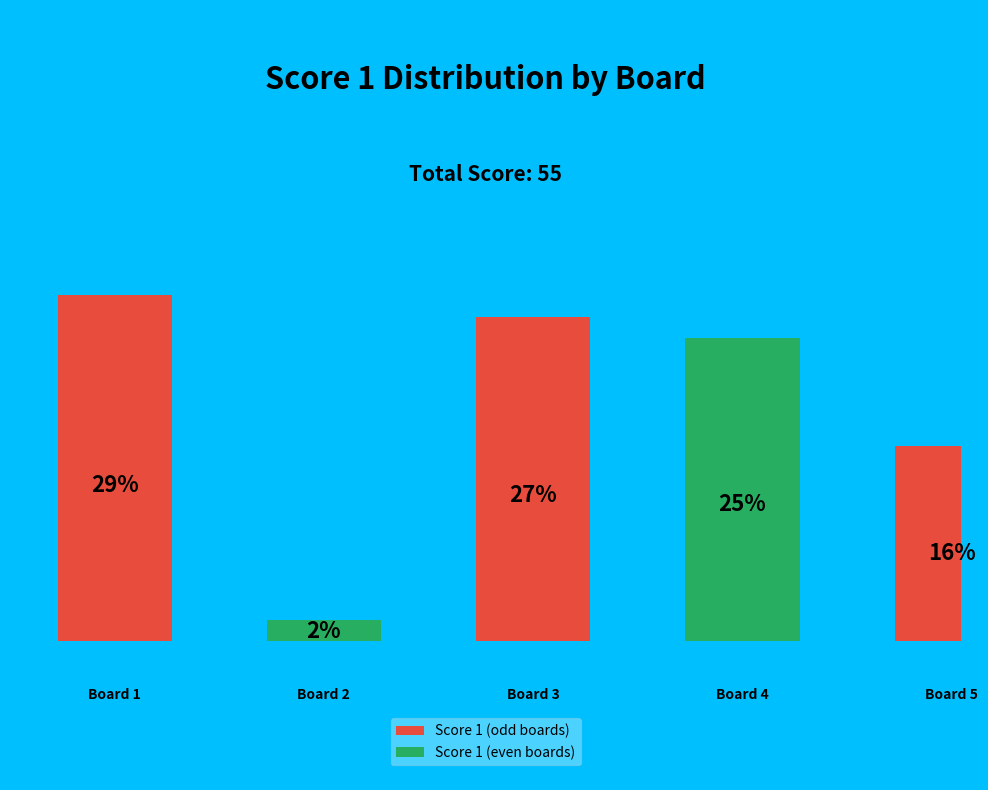

Is 1 the majority of the pie?

No